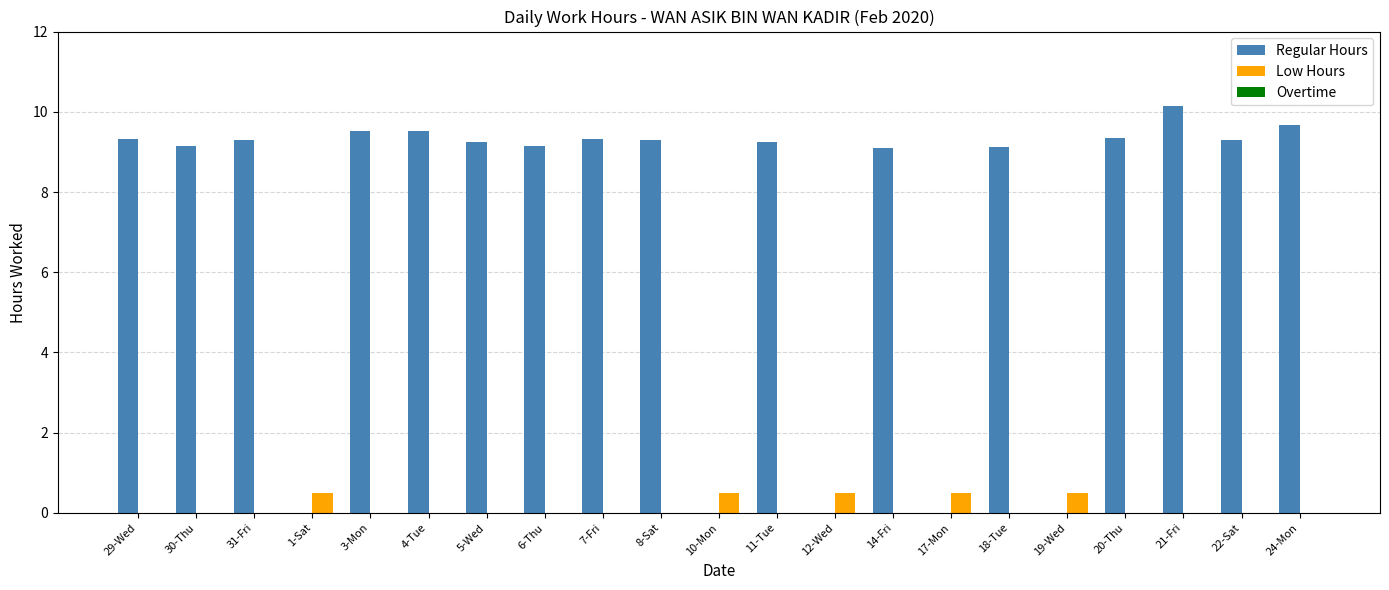

What is the average value of the Low Hours series?

0.1